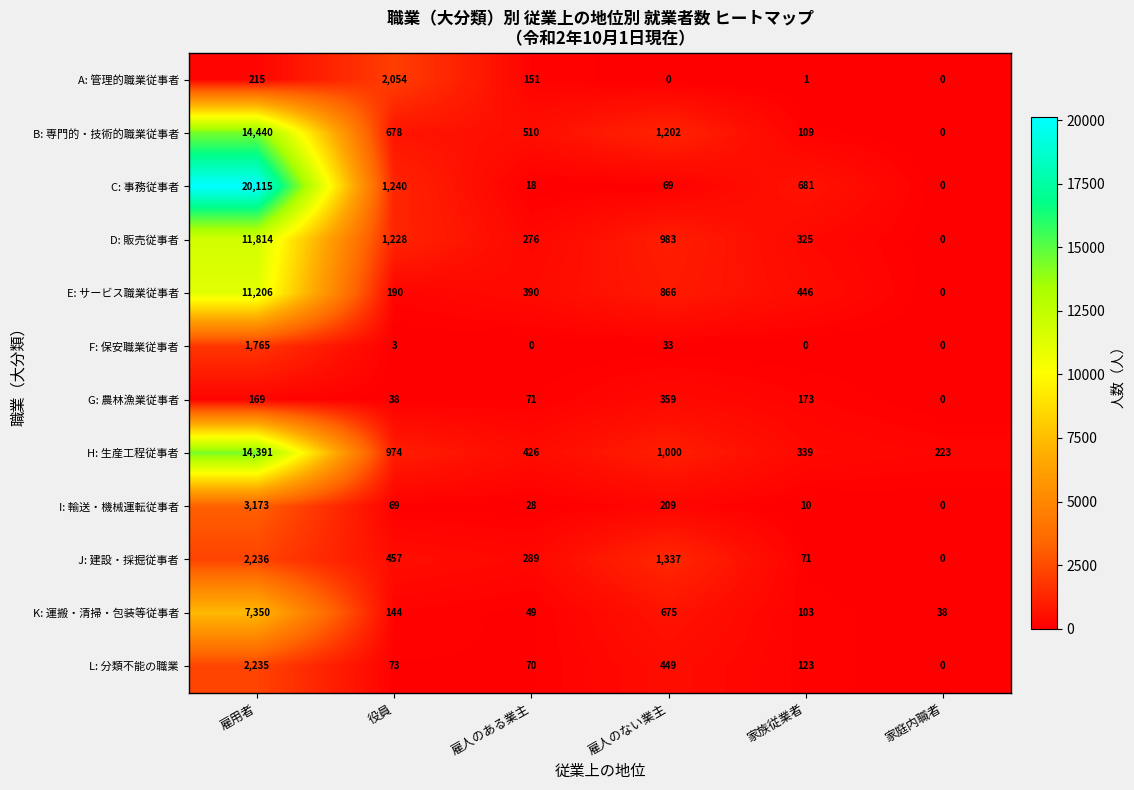

At 家族従業者, list the series in order from largest to smallest.

C: 事務従事者, E: サービス職業従事者, H: 生産工程従事者, D: 販売従事者, G: 農林漁業従事者, L: 分類不能の職業, B: 専門的・技術的職業従事者, K: 運搬・清掃・包装等従事者, J: 建設・採掘従事者, I: 輸送・機械運転従事者, A: 管理的職業従事者, F: 保安職業従事者